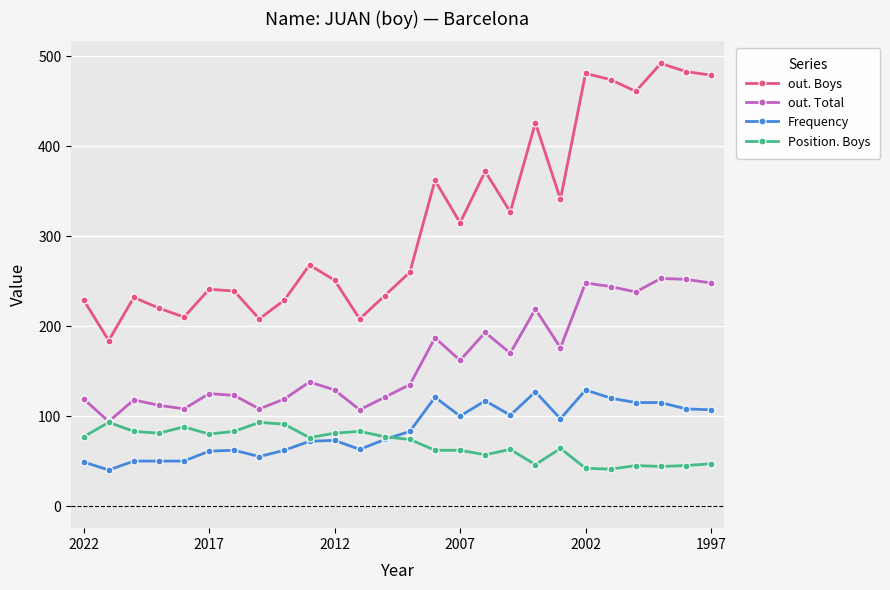

True or false: out. Total and Frequency cross at least once.

False